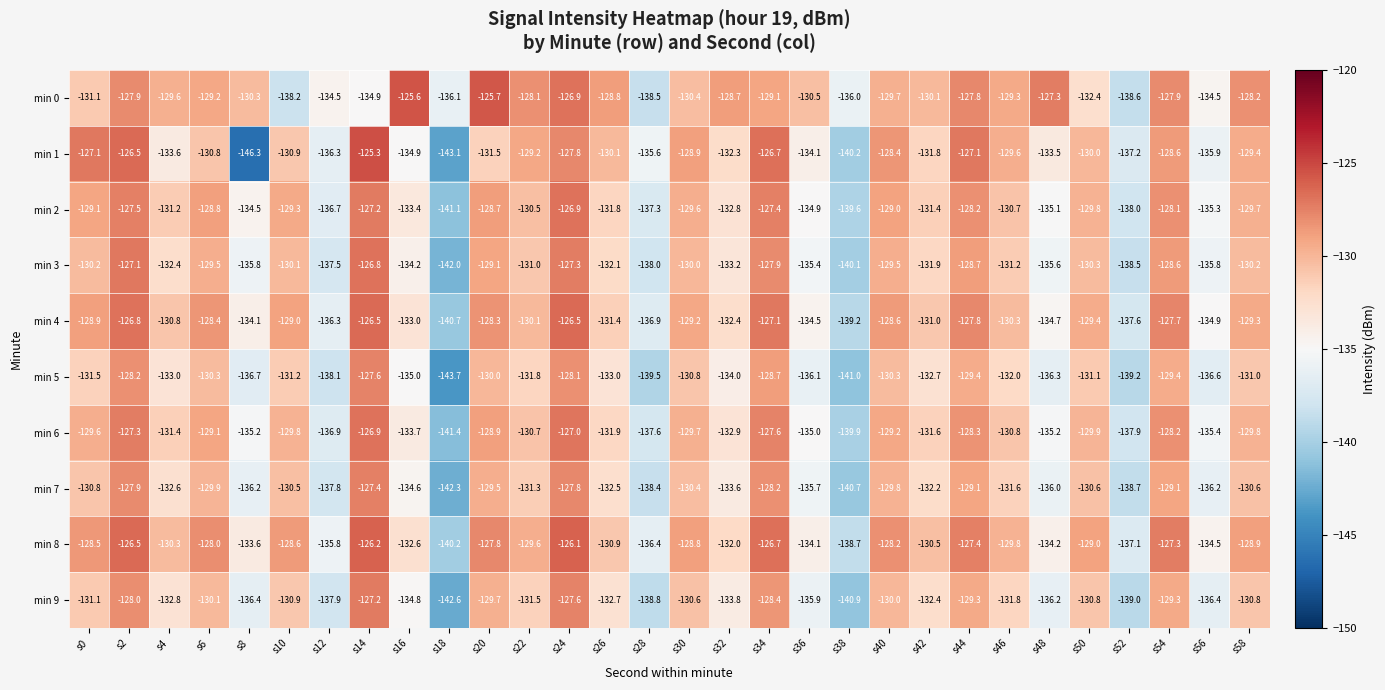

What is the total value across all series at s18?

-1413.2